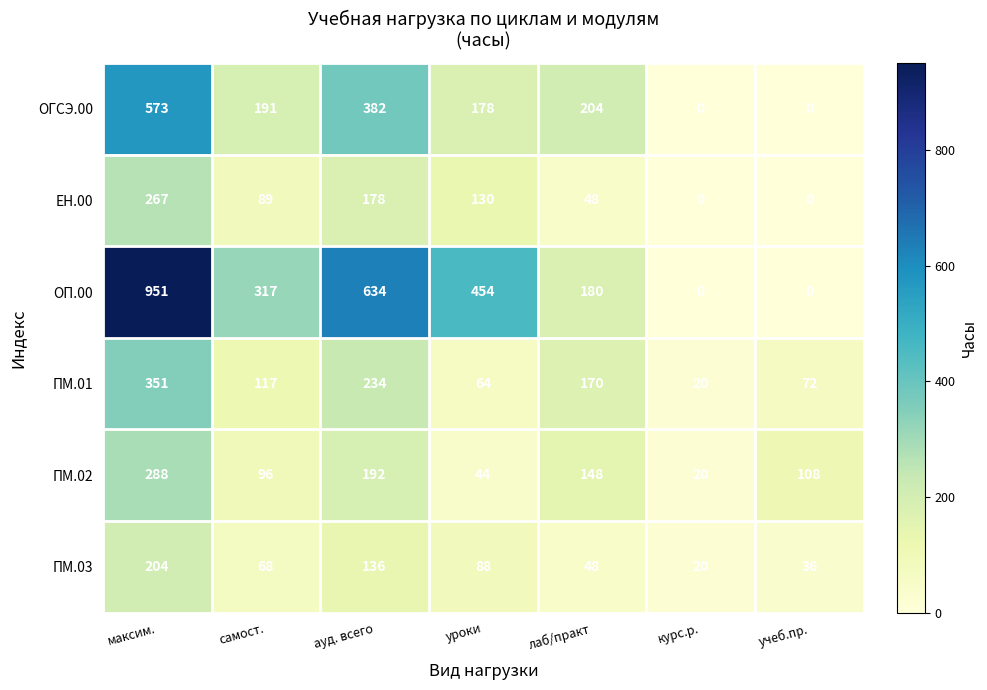

At which label does ПМ.02 reach its minimum?

курс.р.